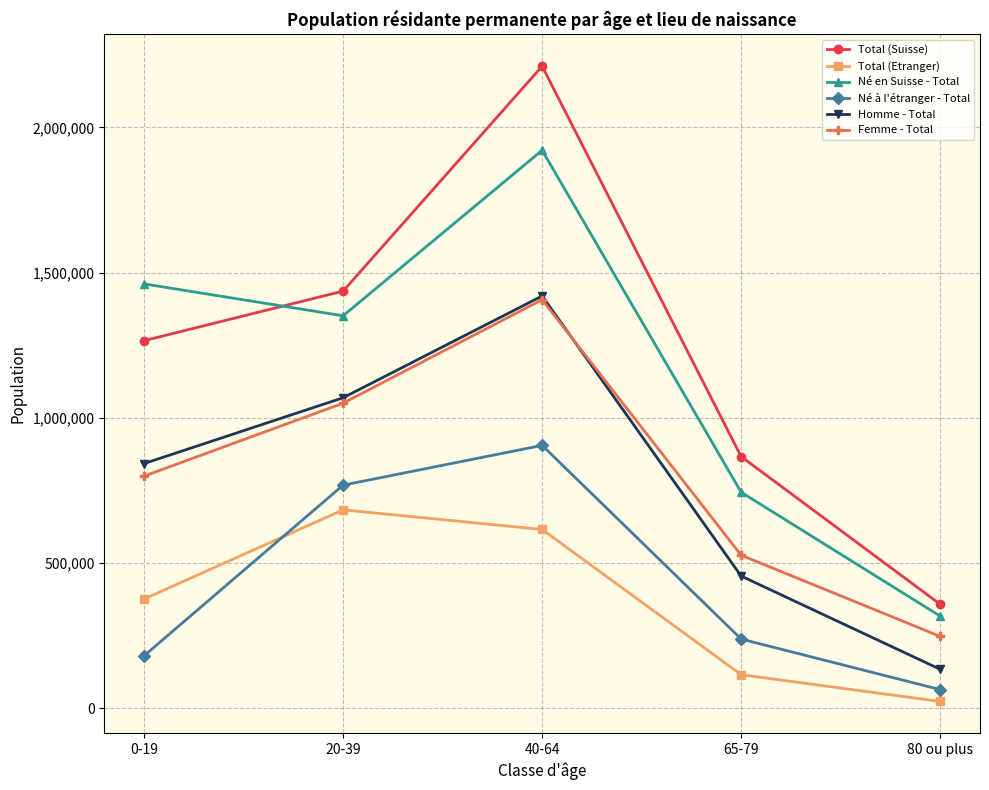

At how many categories does at least one series exceed 980631?

3